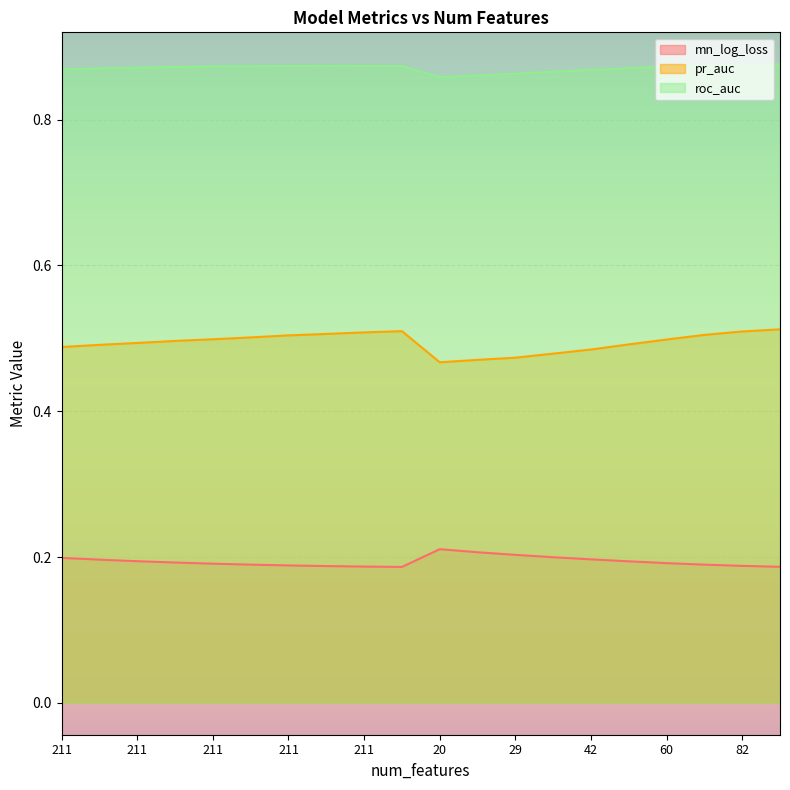

List the series in order of their overall mean, lowest first.

mn_log_loss, pr_auc, roc_auc